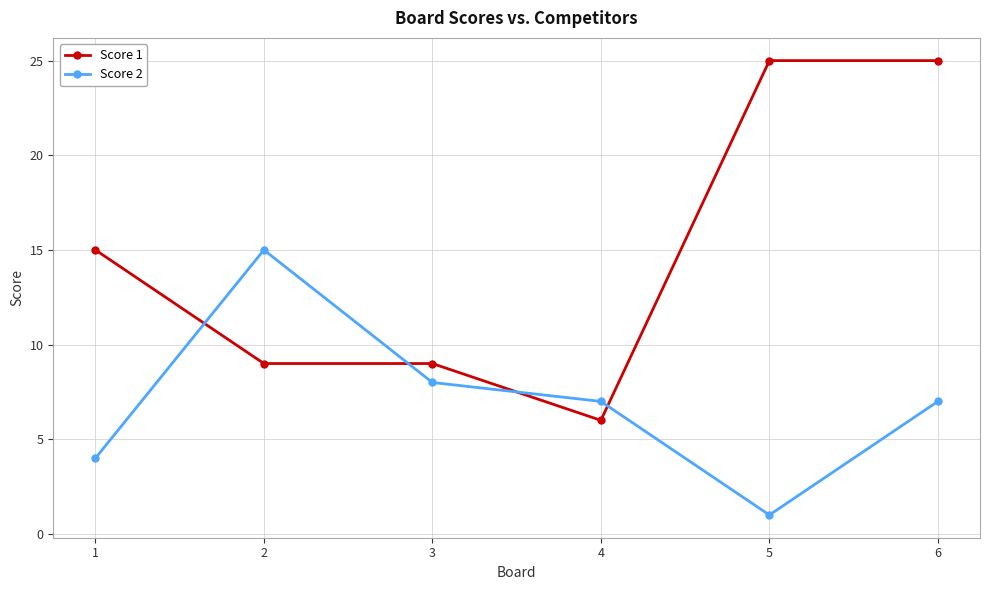

The value of Score 1 at 5 is 40. True or false?

False